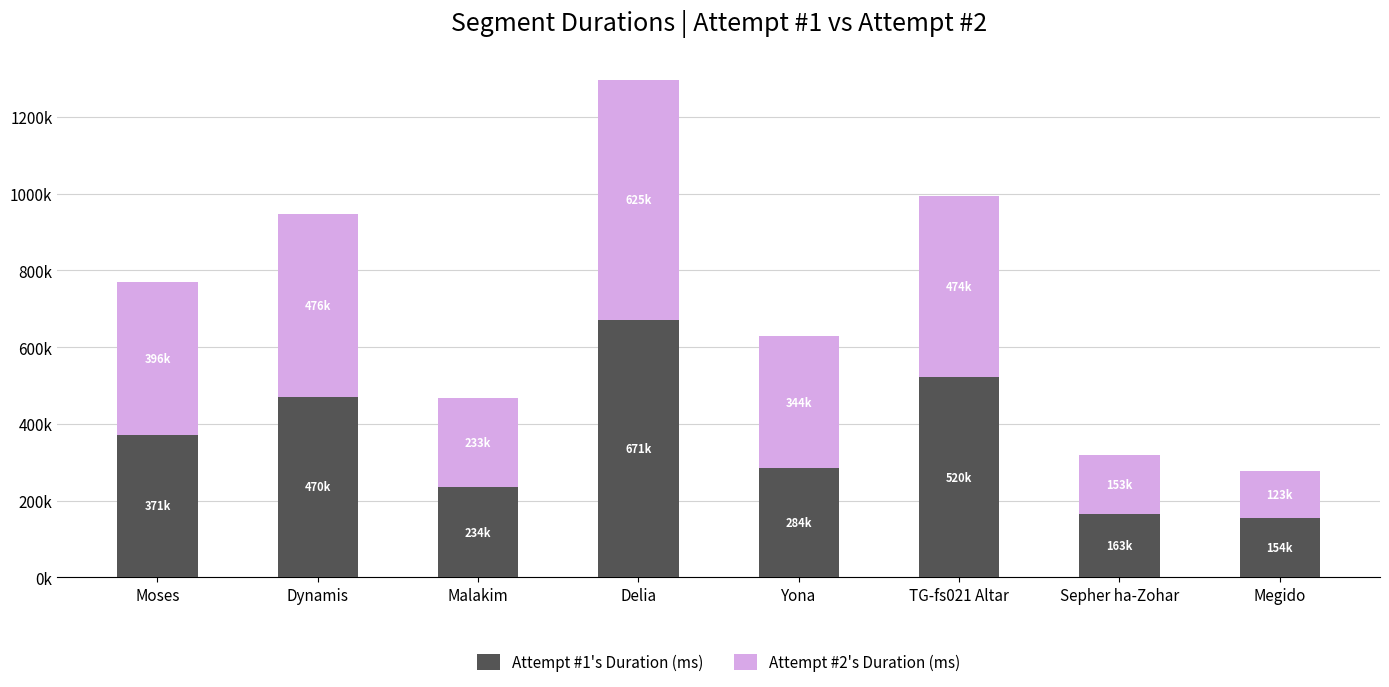

Which category has the lowest value in the Attempt #1's Duration (ms) series?

Megido